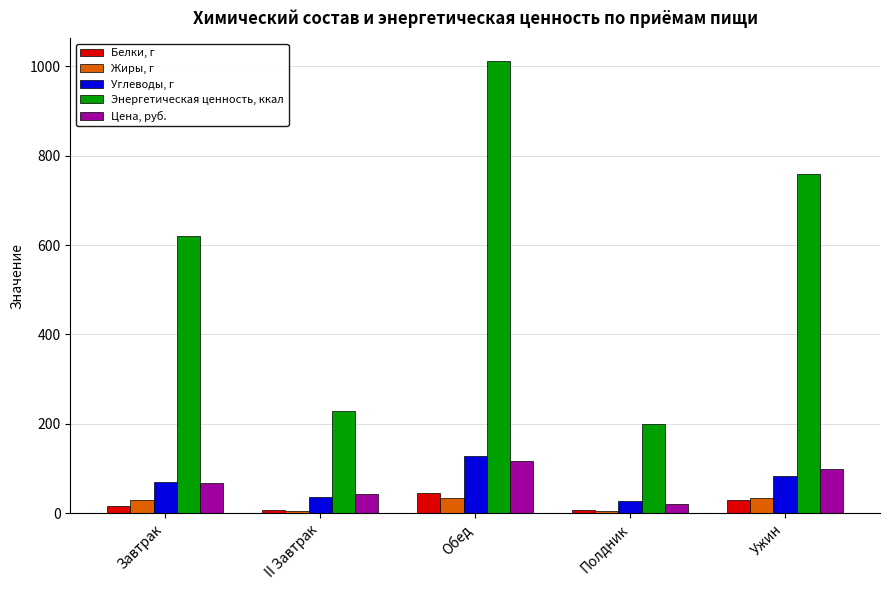

What is the difference between the maximum and minimum values in the Энергетическая ценность, ккал series?

813.0